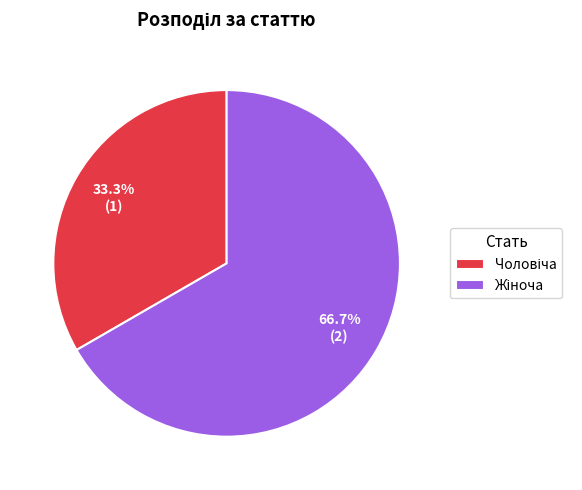

Is there a majority slice in this chart?

Yes